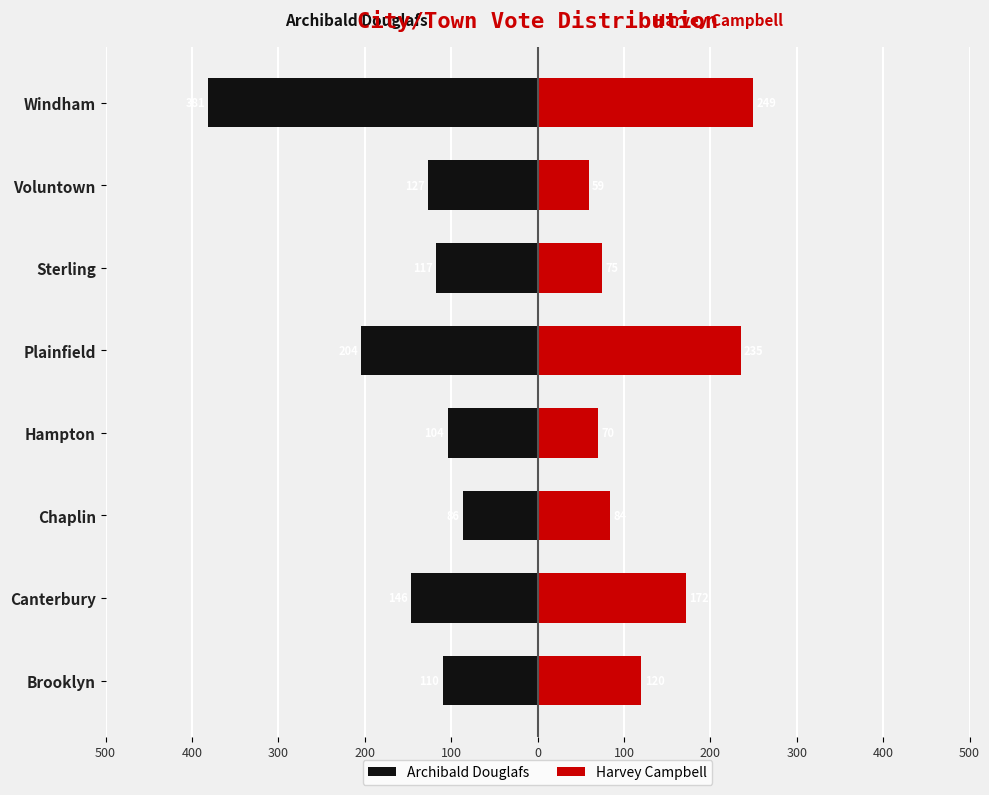

What value does the Archibald Douglafs series have at Windham?

-381